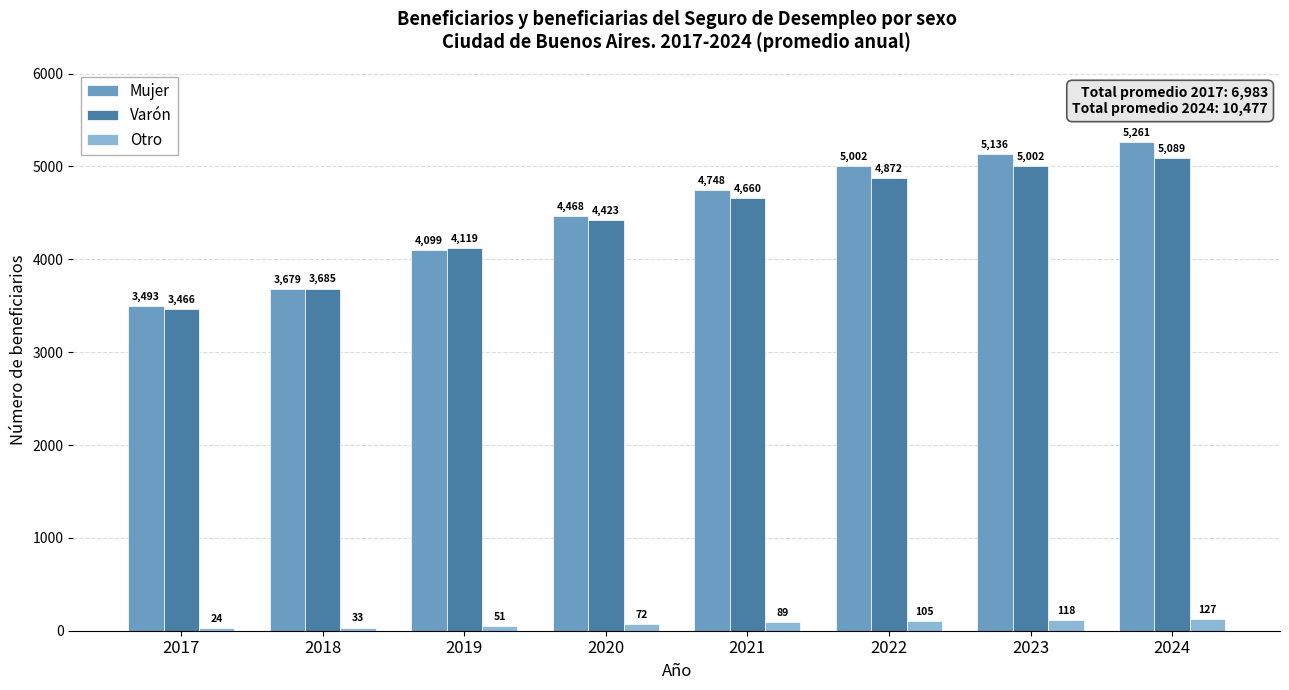

Reading left to right, transcribe all the data shown in this chart.

Mujer: 3493	3679	4099	4468	4748	5002	5136	5261
Varón: 3466	3685	4119	4423	4660	4872	5002	5089
Otro: 24	33	51	72	89	105	118	127